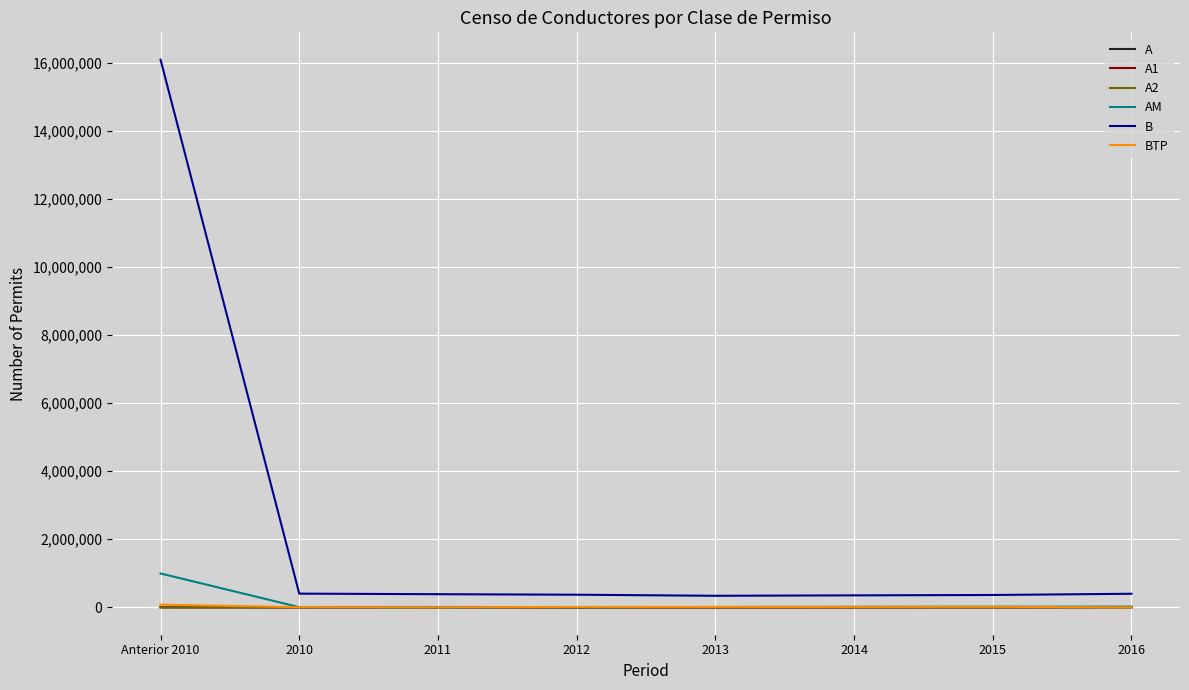

Which series has the largest total across all categories?

B